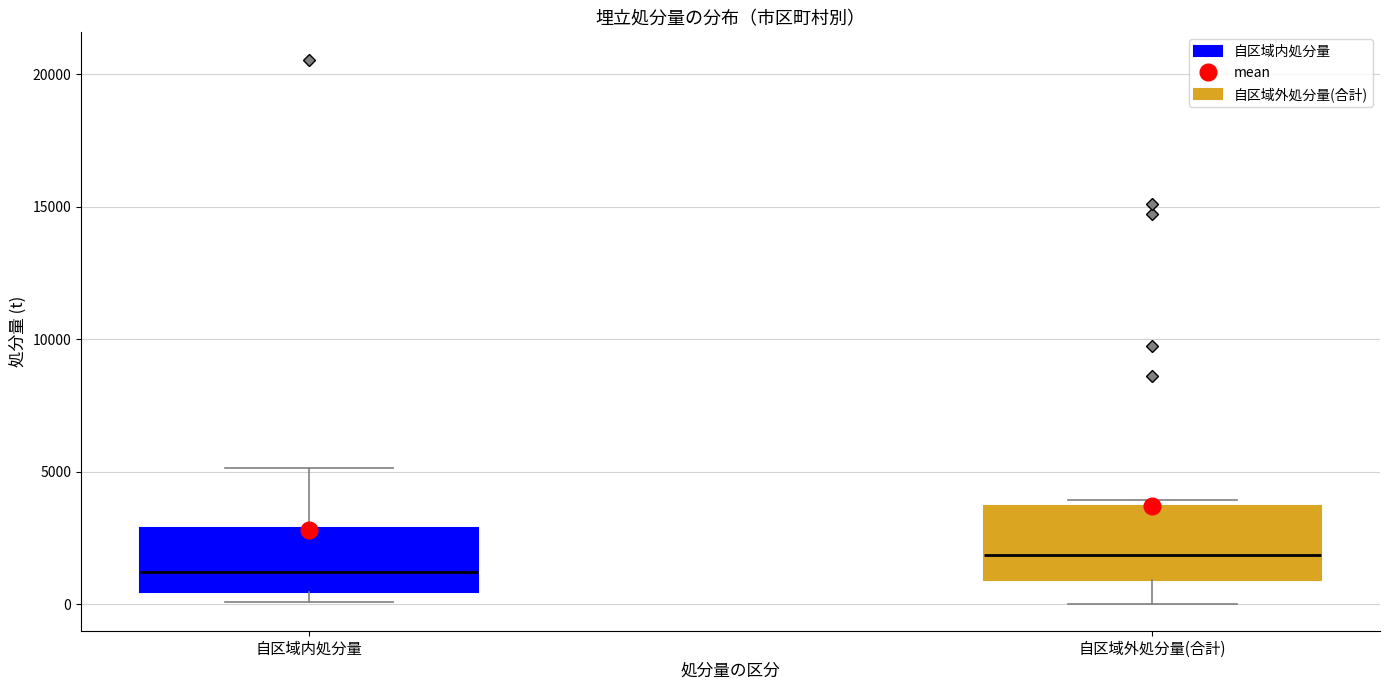

Which box's median line is the highest?

自区域外処分量(合計)